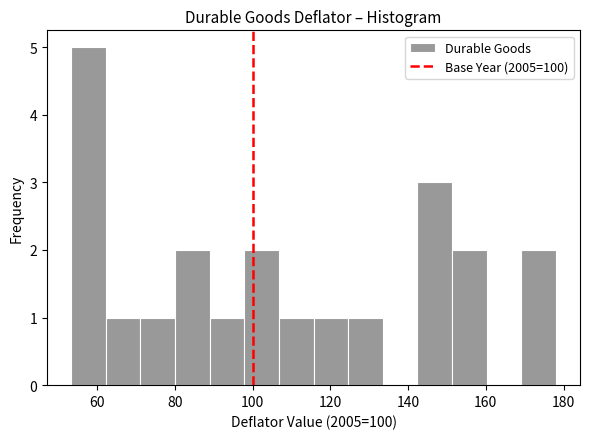

Reading left to right, list every bar in this chart as the range it spans on the x-axis followed by its height. Neither the bar edges nor the heights are printed on the chart, so give them approximately, as read against the axes.

54 to 62: 5
62 to 72: 1
72 to 80: 1
80 to 88: 2
88 to 98: 1
98 to 106: 2
106 to 116: 1
116 to 124: 1
124 to 134: 1
134 to 142: 0
142 to 152: 3
152 to 160: 2
160 to 170: 0
170 to 178: 2